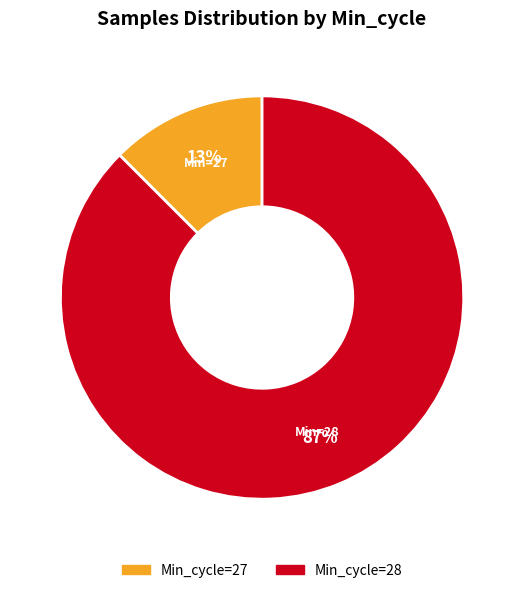

To the nearest percent, what is the average slice percentage?

50%